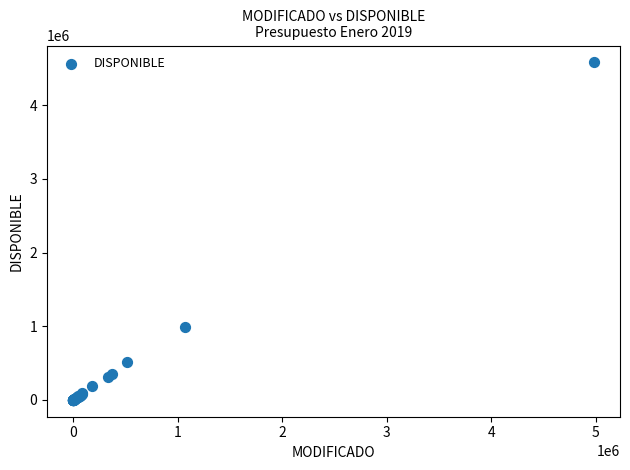

What Y value in the scatter plot is closest to 2290629?

990581.2